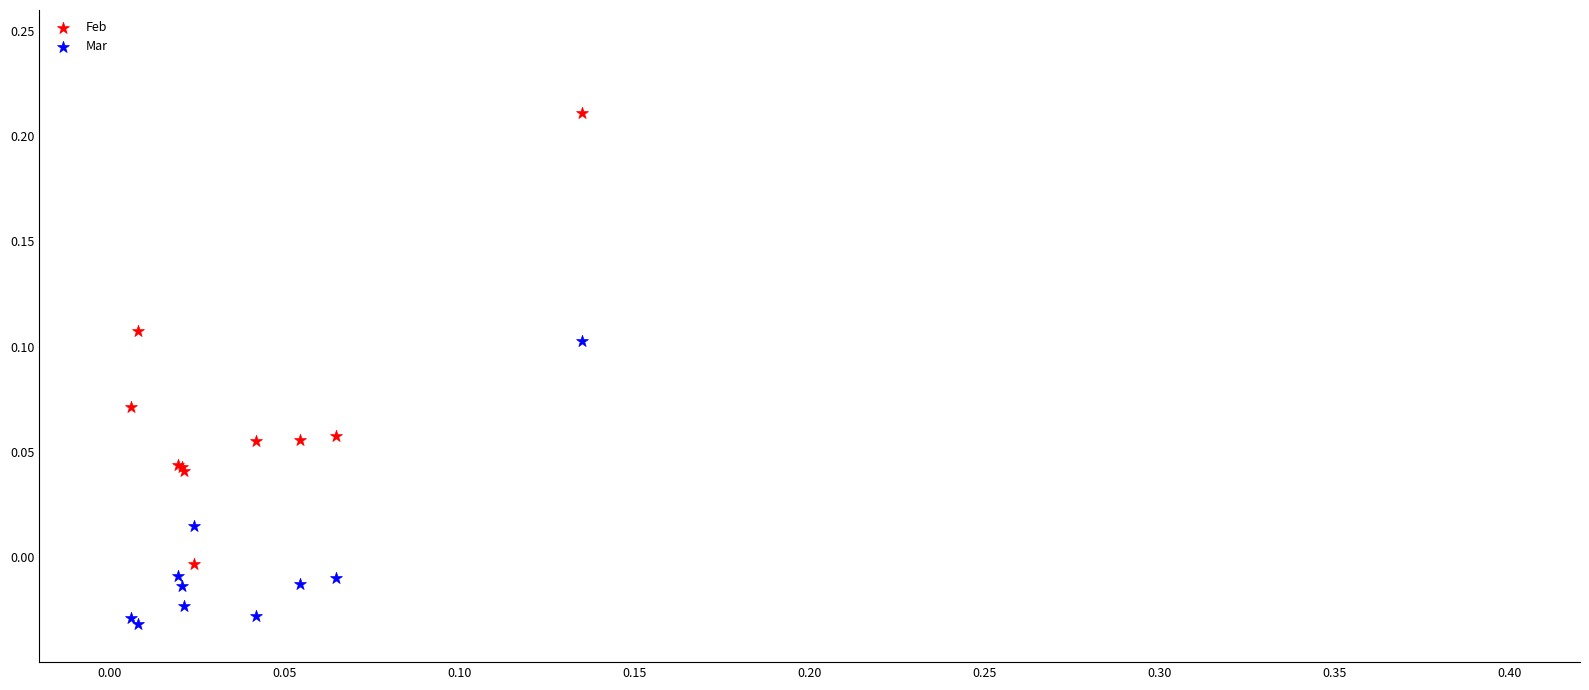

Which series reaches the minimum Y coordinate?

Mar